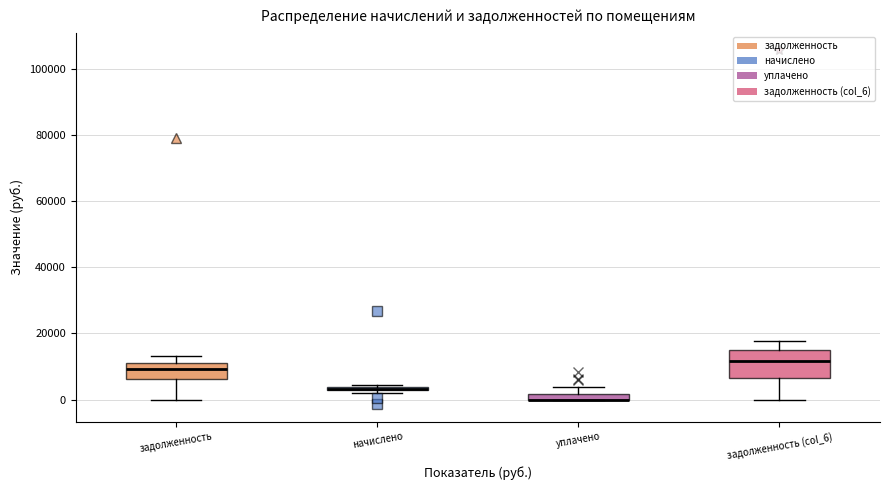

Where is the lower edge of the box for задолженность on the y-axis? The values are not printed on the chart, so give them approximately, as read against the axis.

6000